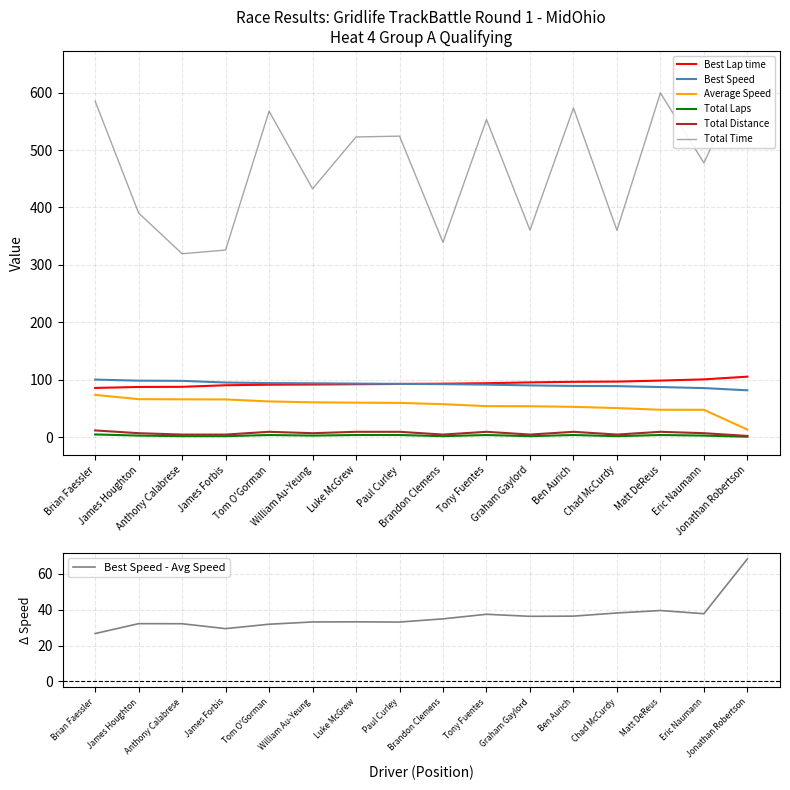

At how many categories does at least one series exceed 15?

16